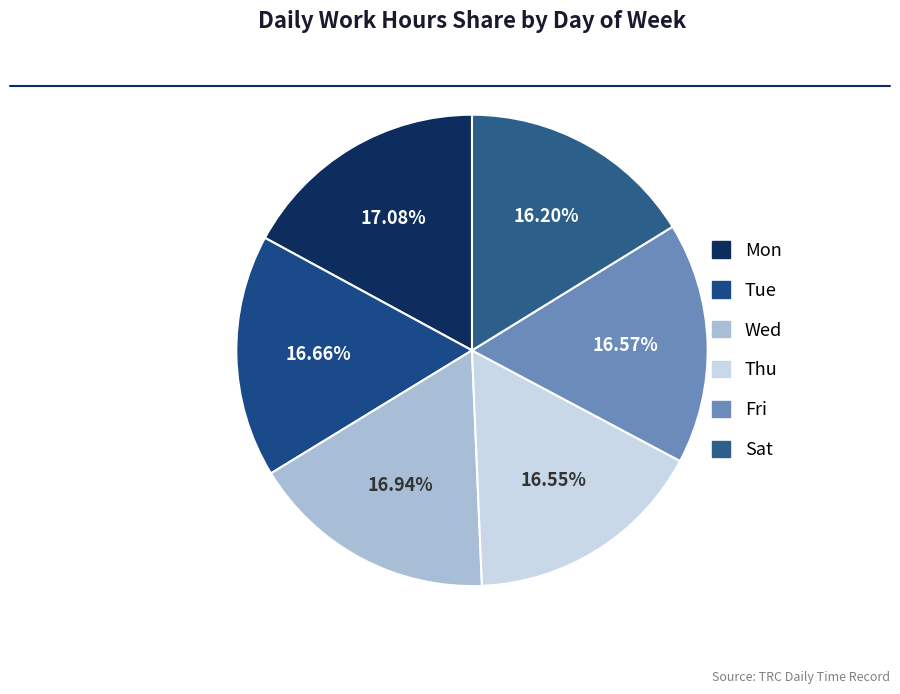

Combined, what portion of the pie is Mon and Fri?

33.7%